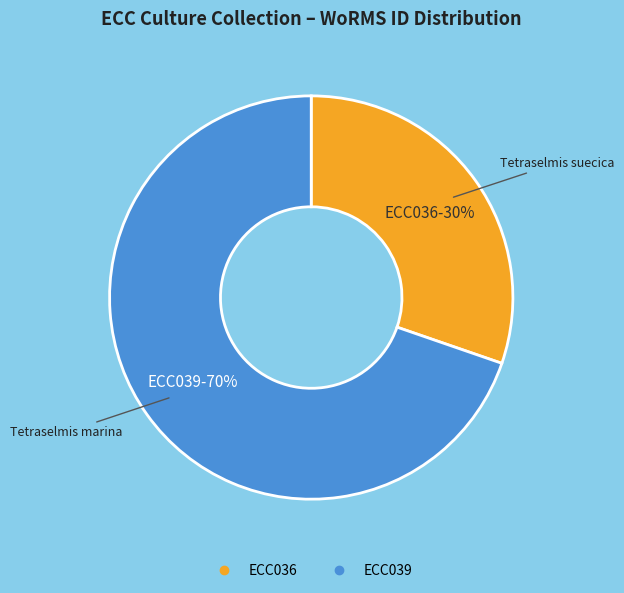

The ECC039 slice represents 70% of the pie. True or false?

True